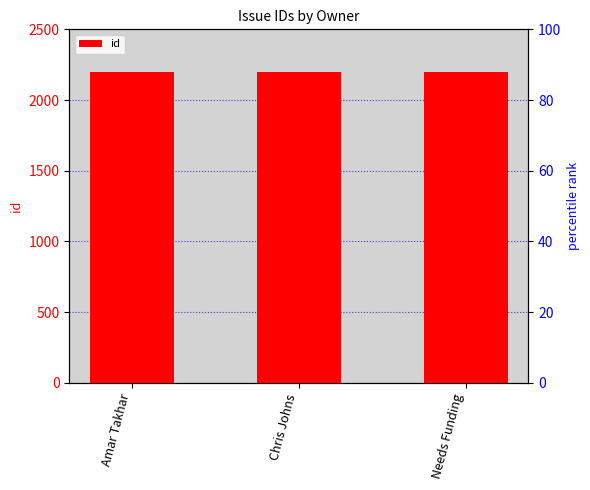

Reading left to right, extract all data points from this chart.

Amar Takhar=2195	Chris Johns=2198	Needs Funding=2199